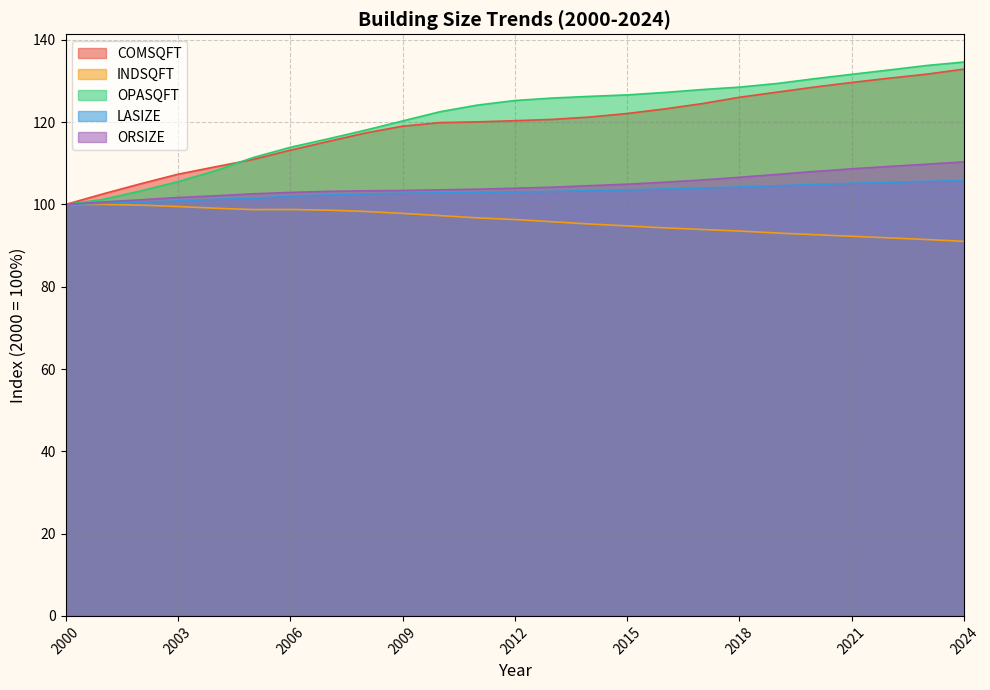

Which series has the largest total across all categories?

OPASQFT